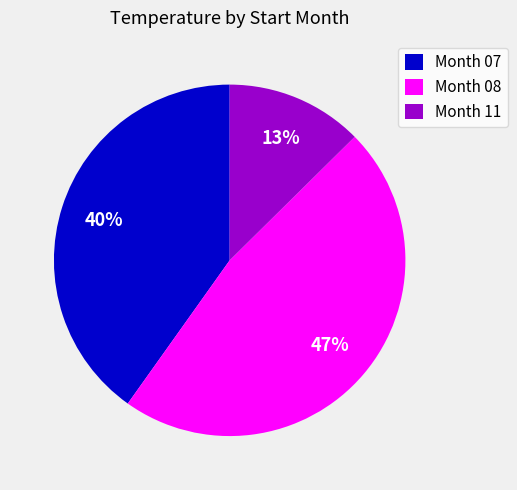

To the nearest percent, what is the average slice percentage?

33%